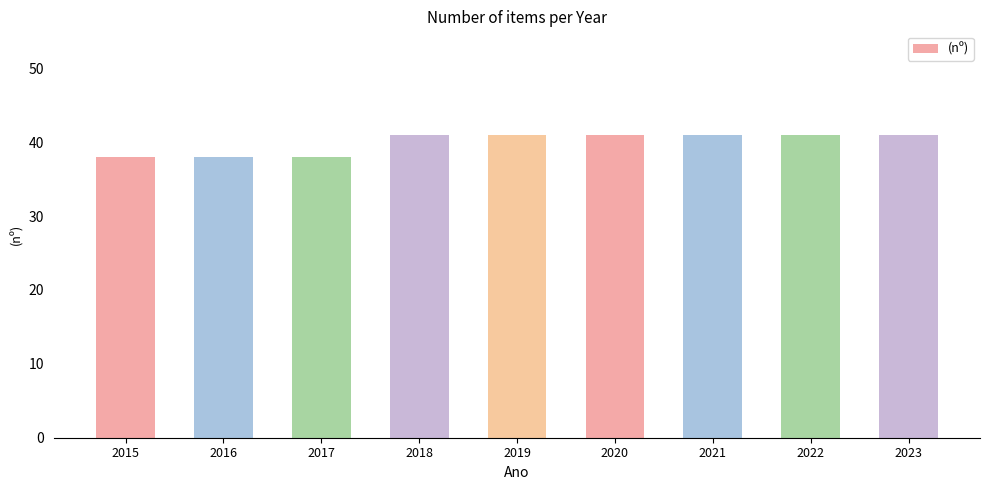

What is the sum of all values?

360